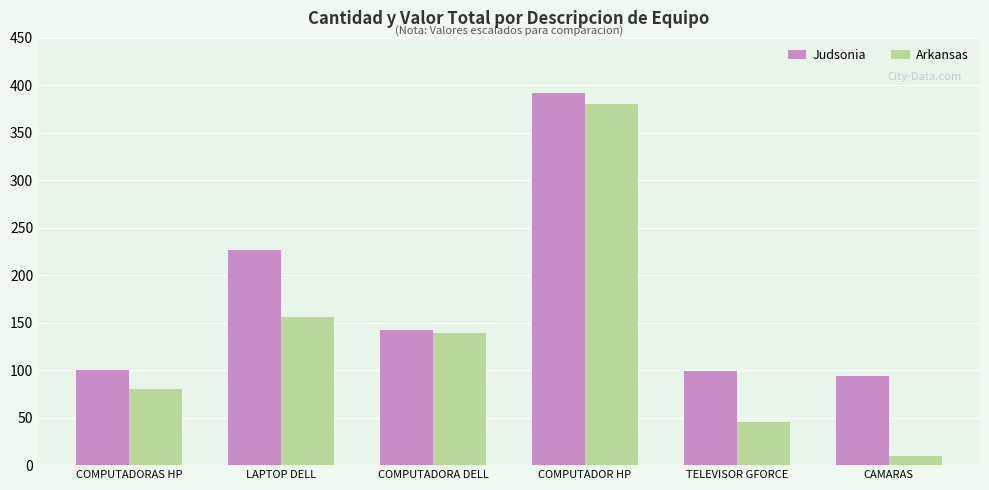

Read the Arkansas value at COMPUTADOR HP.

380.0